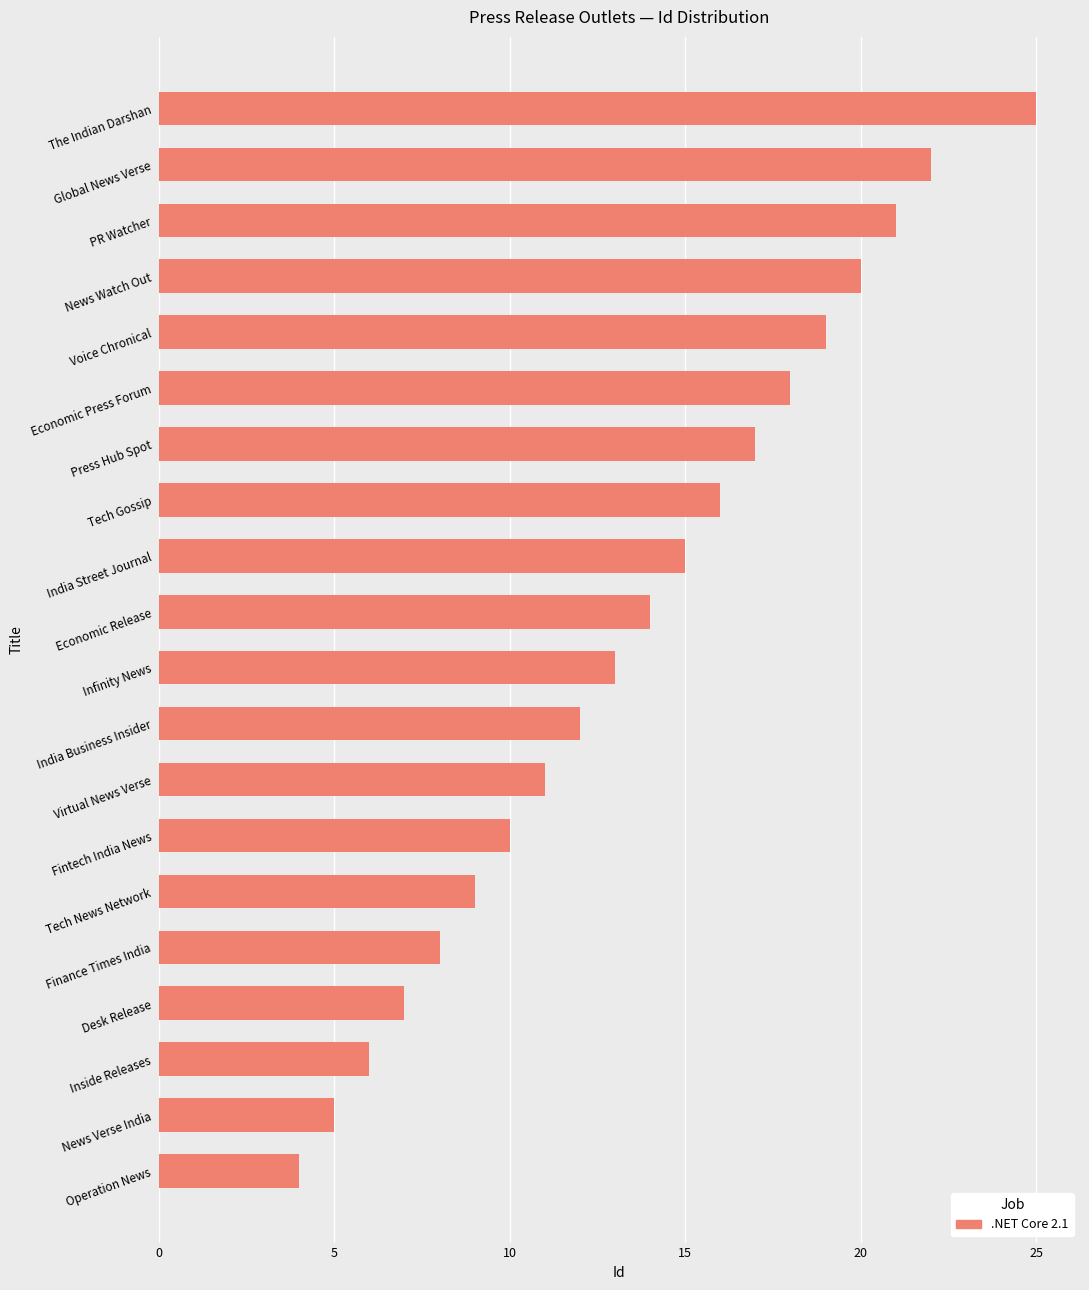

List the labels in order of value, smallest first.

Operation News, News Verse India, Inside Releases, Desk Release, Finance Times India, Tech News Network, Fintech India News, Virtual News Verse, India Business Insider, Infinity News, Economic Release, India Street Journal, Tech Gossip, Press Hub Spot, Economic Press Forum, Voice Chronical, News Watch Out, PR Watcher, Global News Verse, The Indian Darshan